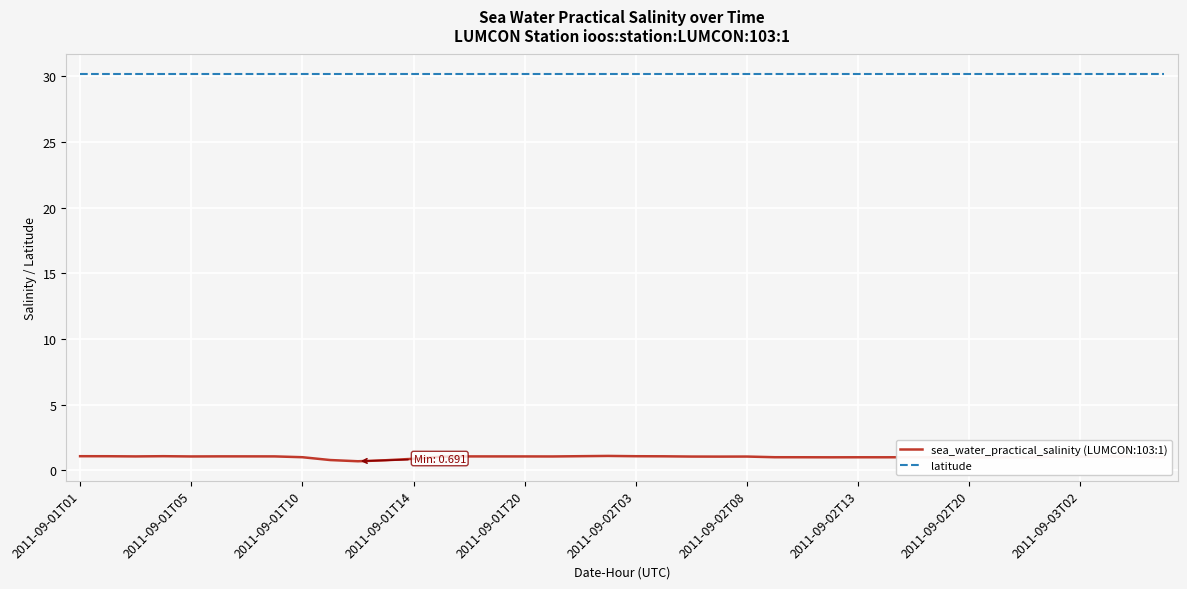

Which series has the largest range (max minus min)?

sea_water_practical_salinity (LUMCON:103:1)